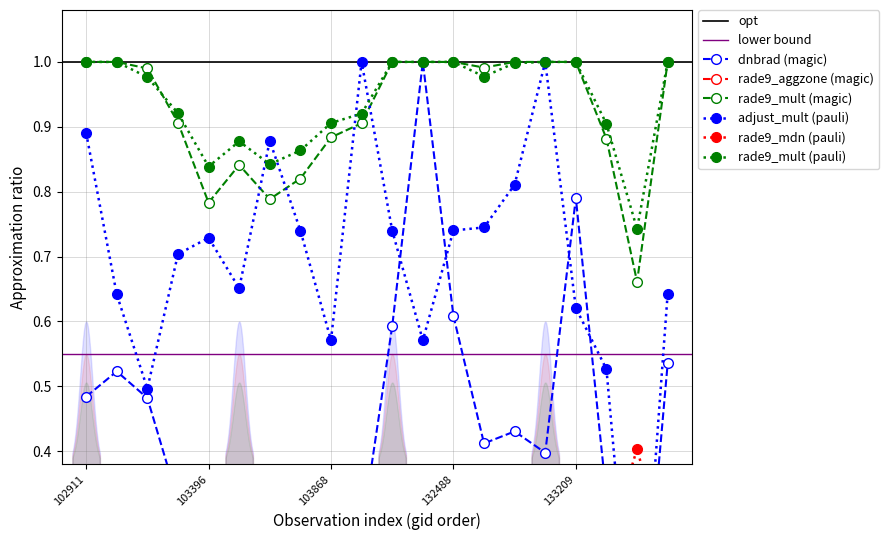

At which category does rade9_mult (pauli) reach its first local valley?

103396